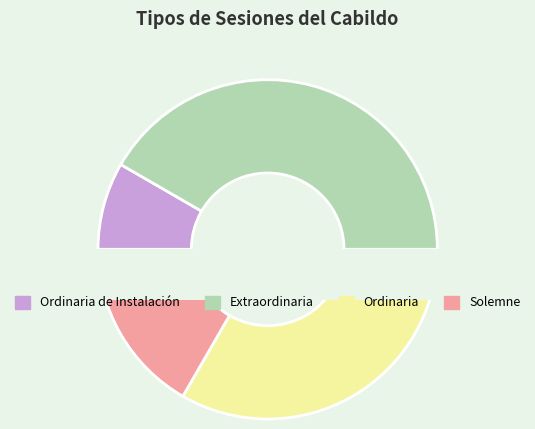

To the nearest percent, what is the average slice percentage?

25%